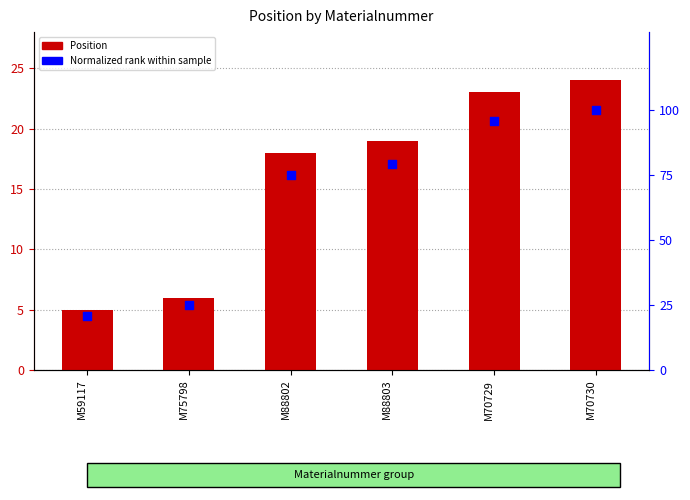

What is the total value across all series at M88803?

98.2